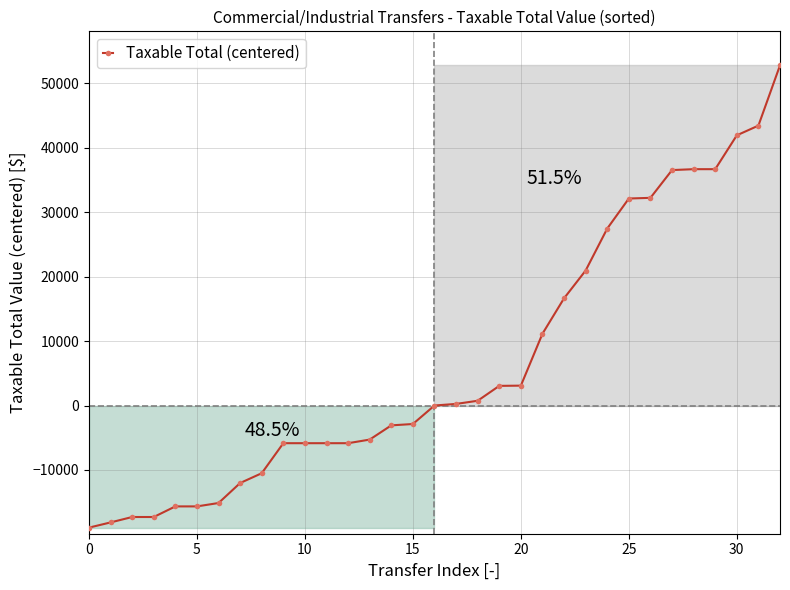

What is the minimum value shown in the chart?

-18935